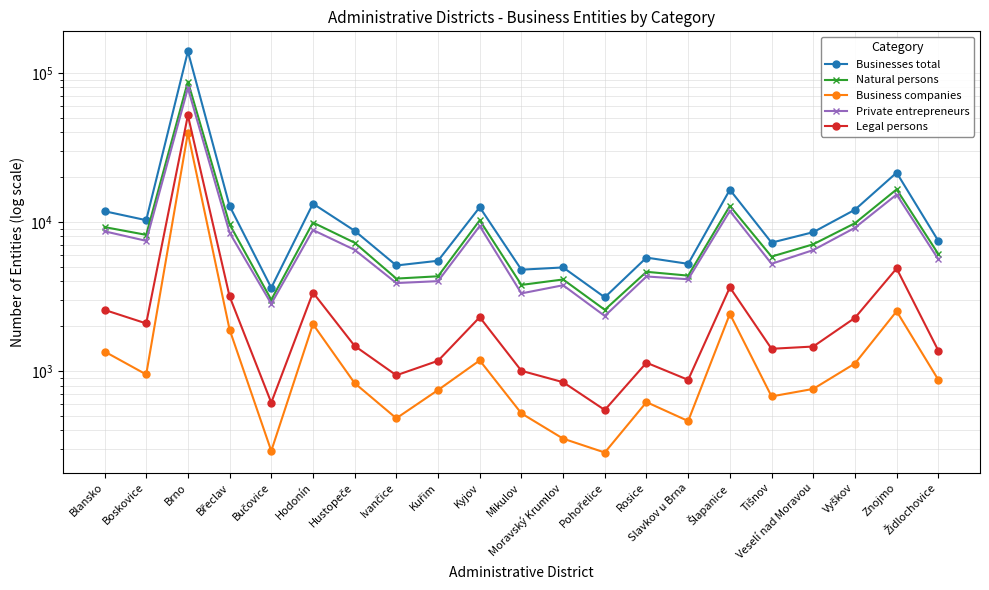

What is the average value of the Businesses total series?

15274